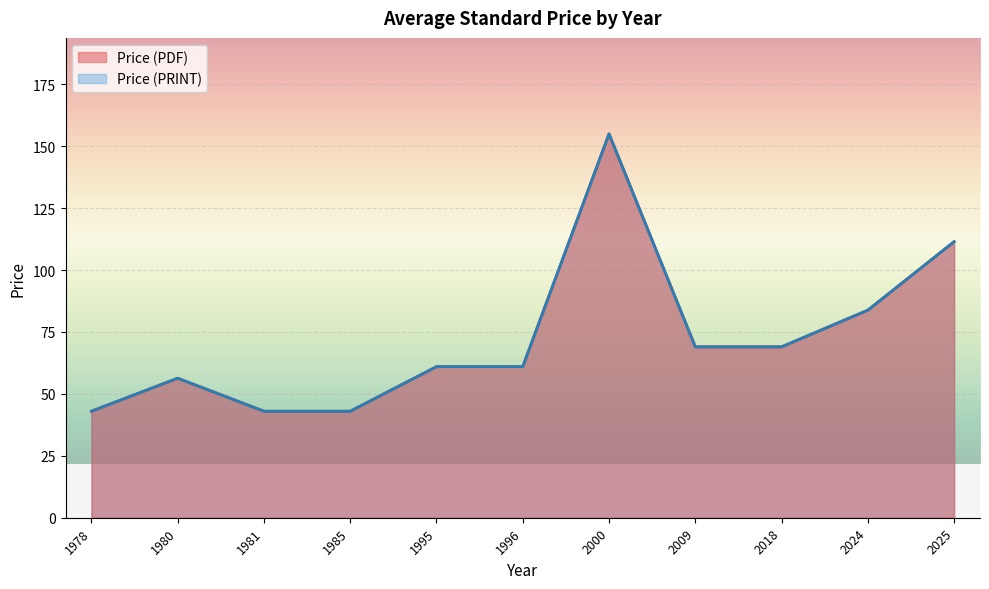

What are all the series names shown in the legend?

Price (PDF), Price (PRINT)